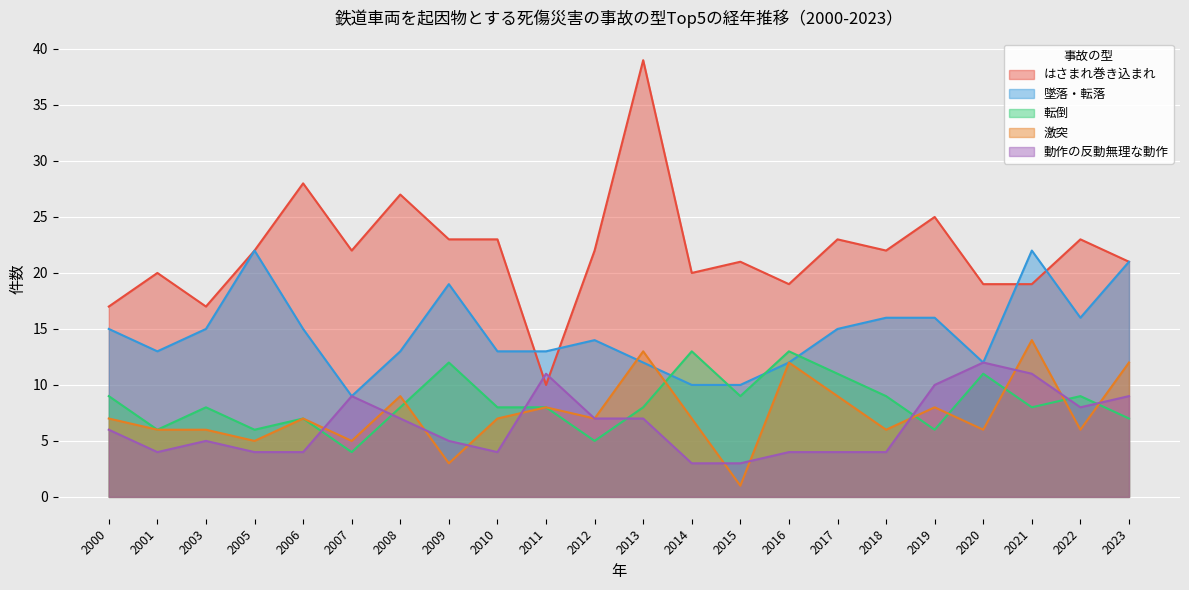

What is the average value of the 墜落・転落 series?

15